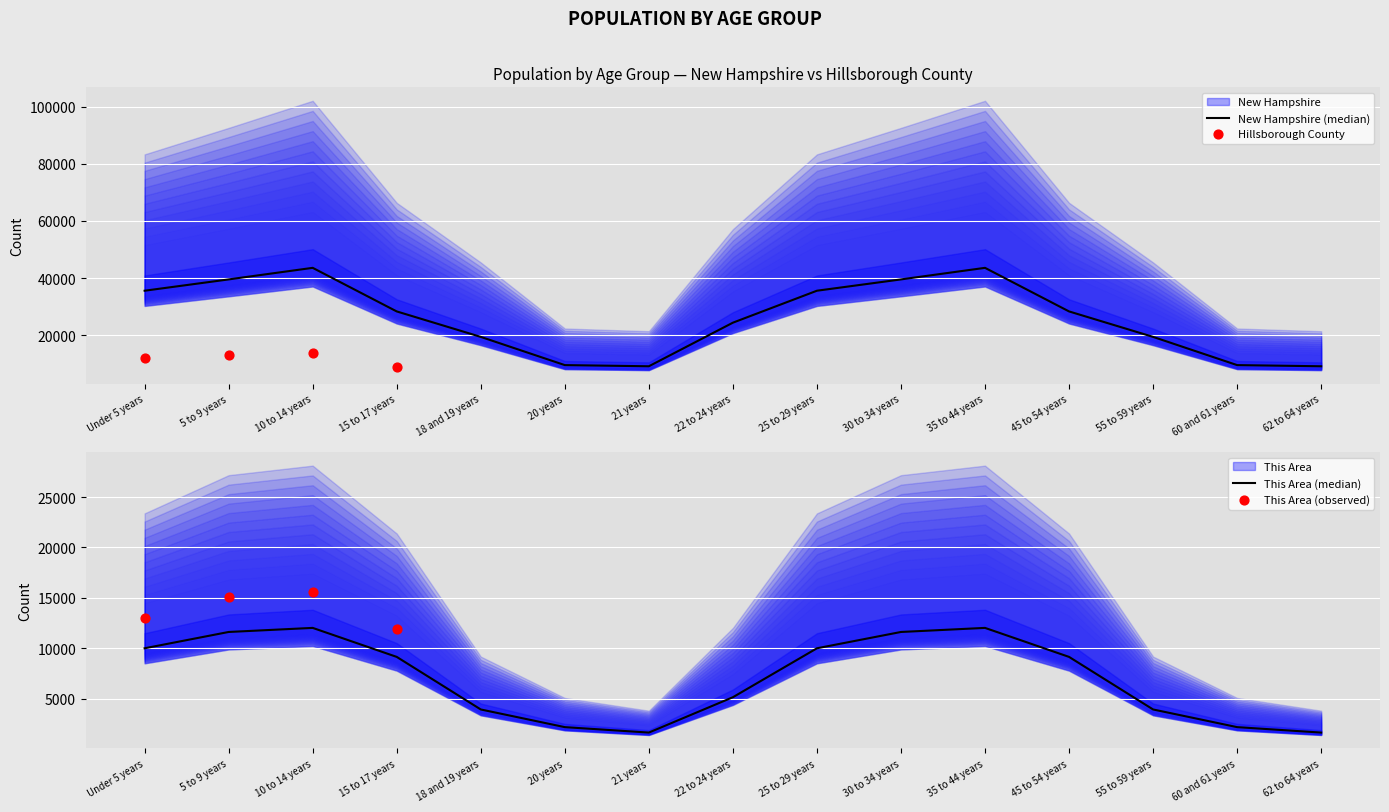

Which series has the largest total across all categories?

Hillsborough County